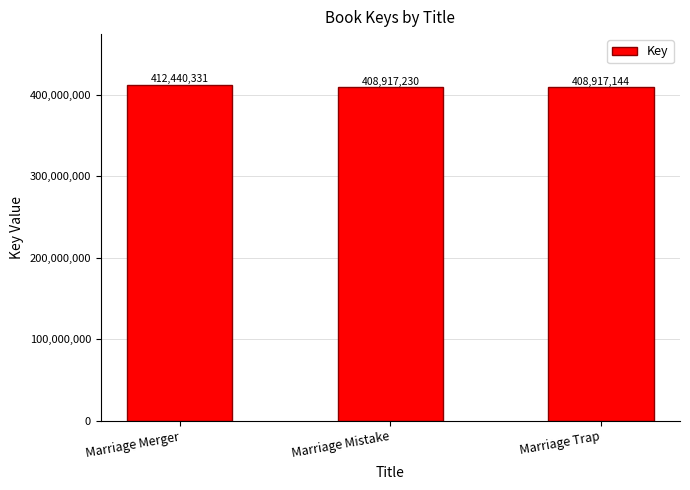

At which label does the data first exceed 408917230?

Marriage Merger